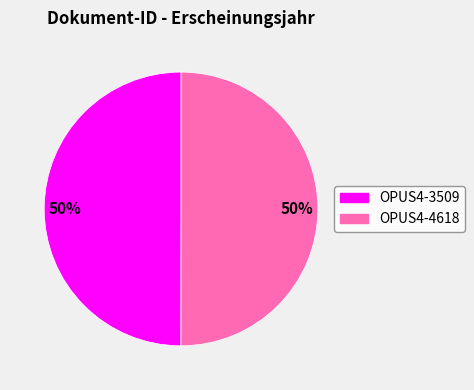

To the nearest percent, what is the average slice percentage?

50%